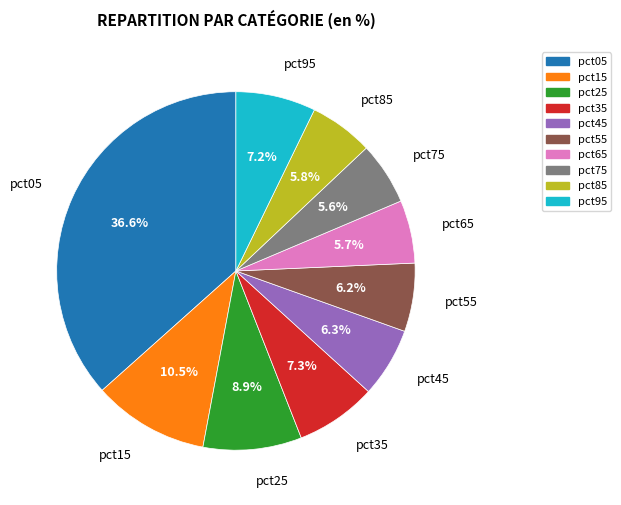

Count the number of slices in the pie.

10